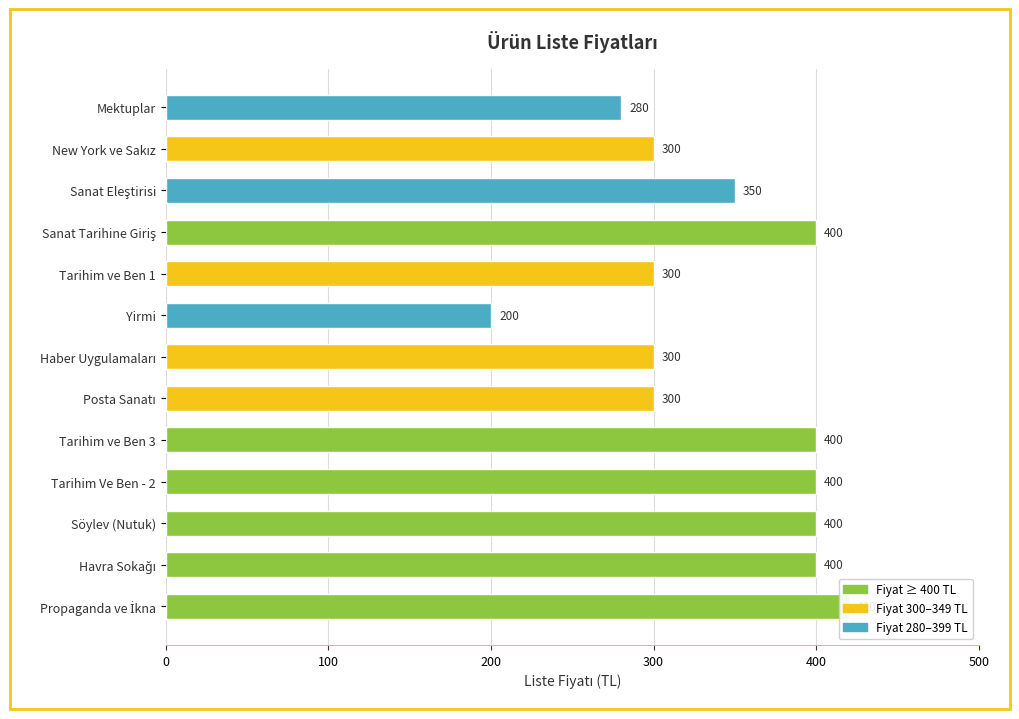

True or false: the data shows 300 at Haber Uygulamaları.

True